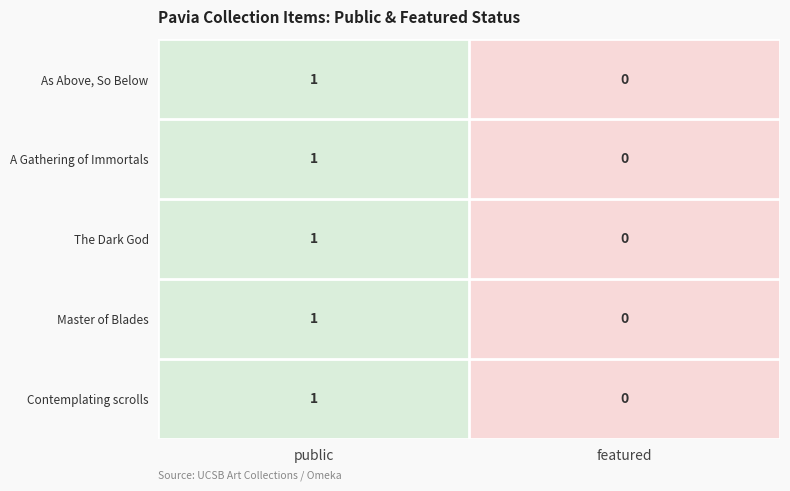

At which category is the sum across all series the highest?

public